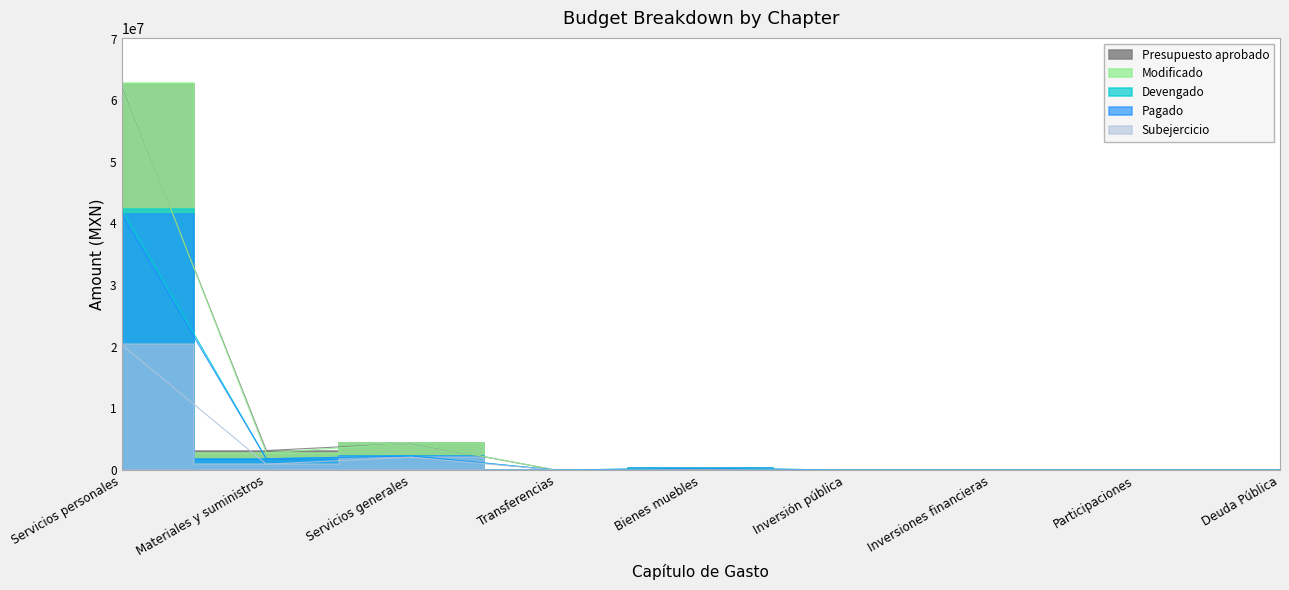

Reading left to right, extract all data points from this chart.

Presupuesto aprobado: 62589033.3	3168162.7	4341335.9	0.0	32359.2	0.0	0.0	0.0	0.0
Modificado: 62771507.1	2787488.2	4391500.5	0.0	299633.8	0.0	0.0	0.0	0.0
Devengado: 42393338.3	1835824.6	2306012.0	0.0	291160.7	0.0	0.0	0.0	0.0
Pagado: 41455003.9	1830524.3	2283898.0	0.0	291160.7	0.0	0.0	0.0	0.0
Subejercicio: 20378168.9	951663.7	2085488.5	0.0	8473.1	0.0	0.0	0.0	0.0